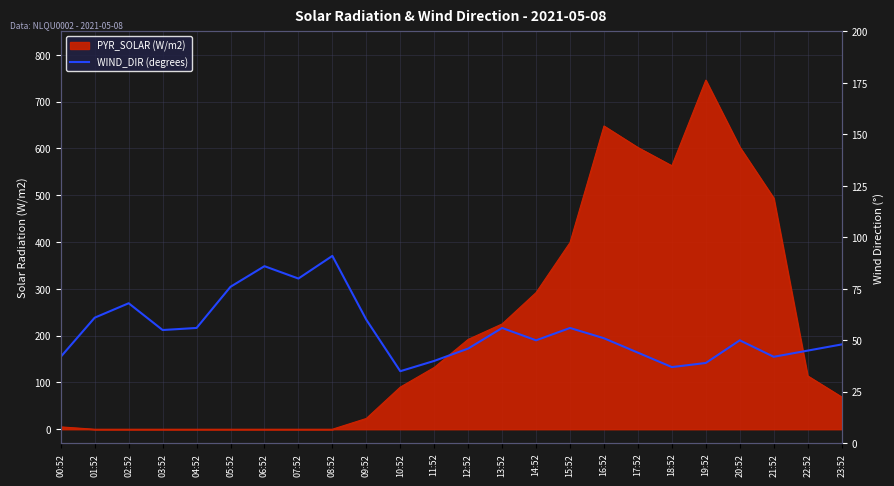

What is the label of the 3rd point from the left?

02:52